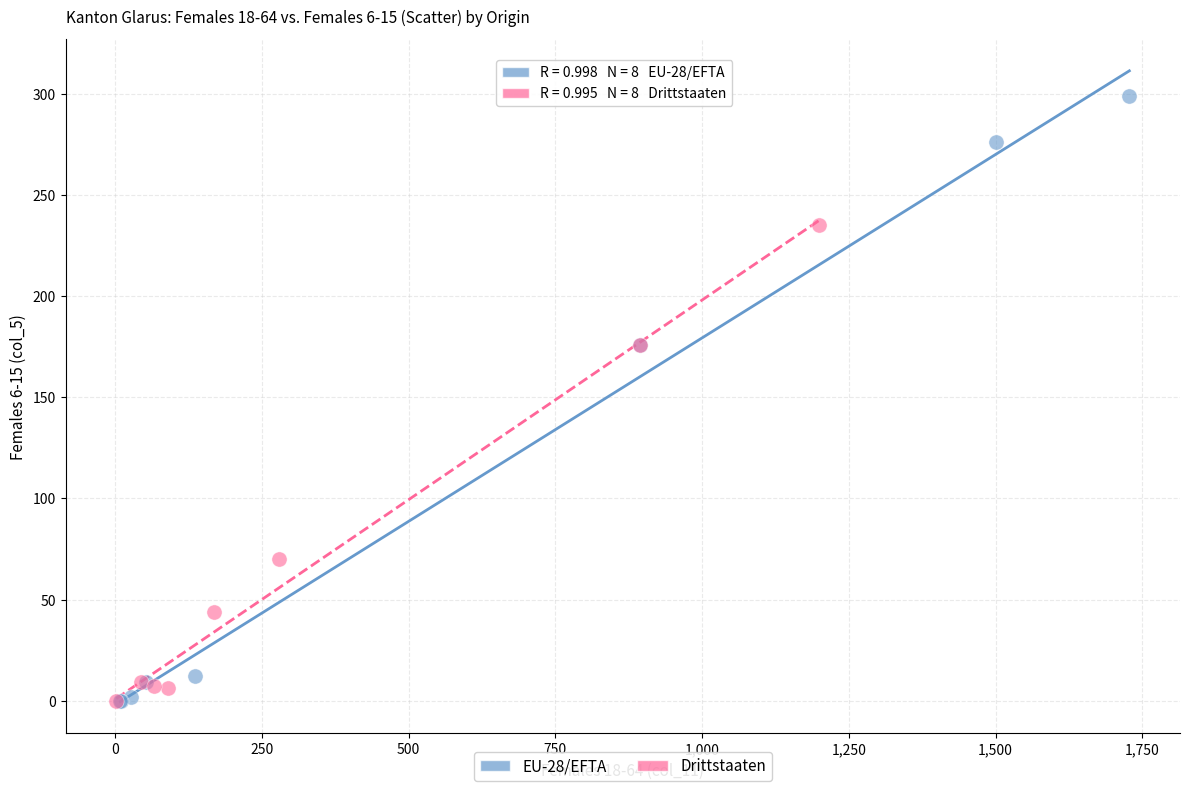

Which series has the widest spread of Y values?

EU-28/EFTA